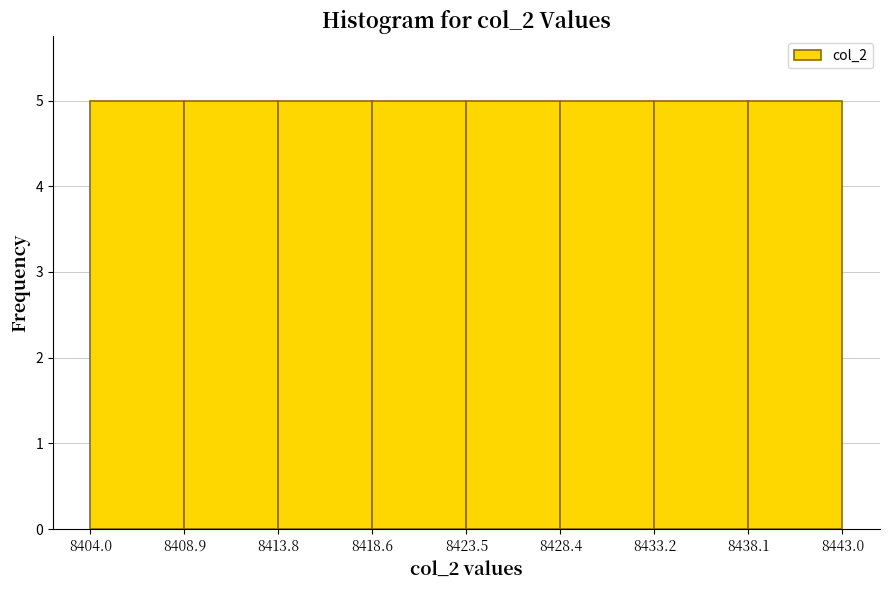

Reading left to right, list every bar in this chart as the range it spans on the x-axis followed by its height. The values are not printed on the chart, so give them approximately, as read against the axis.

8404.0 to 8408.9: 5
8408.9 to 8413.8: 5
8413.8 to 8418.6: 5
8418.6 to 8423.5: 5
8423.5 to 8428.4: 5
8428.4 to 8433.2: 5
8433.2 to 8438.1: 5
8438.1 to 8443.0: 5